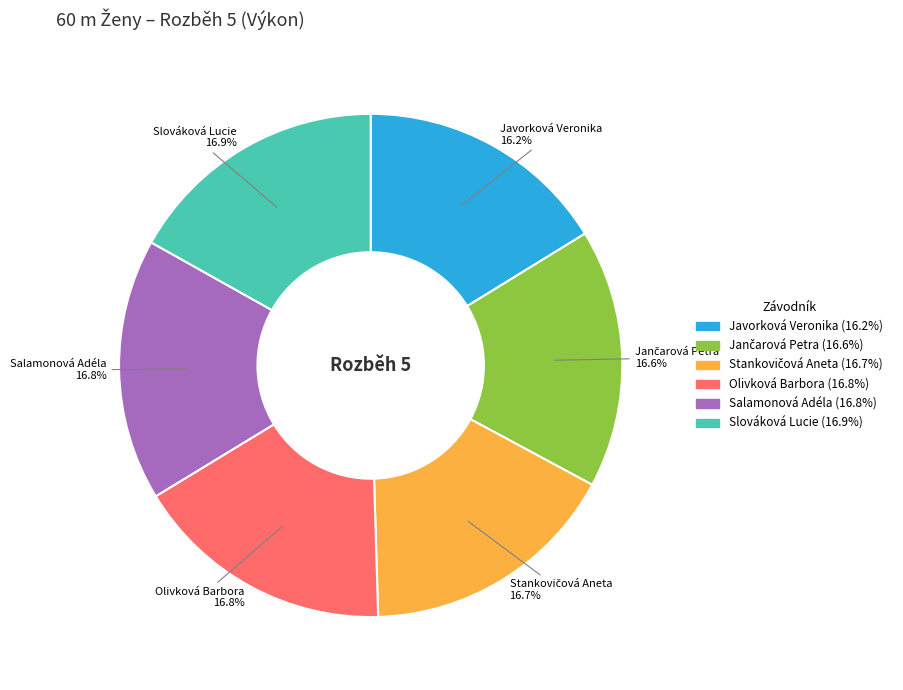

Which has a higher value, Javorková Veronika or Slováková Lucie?

Slováková Lucie